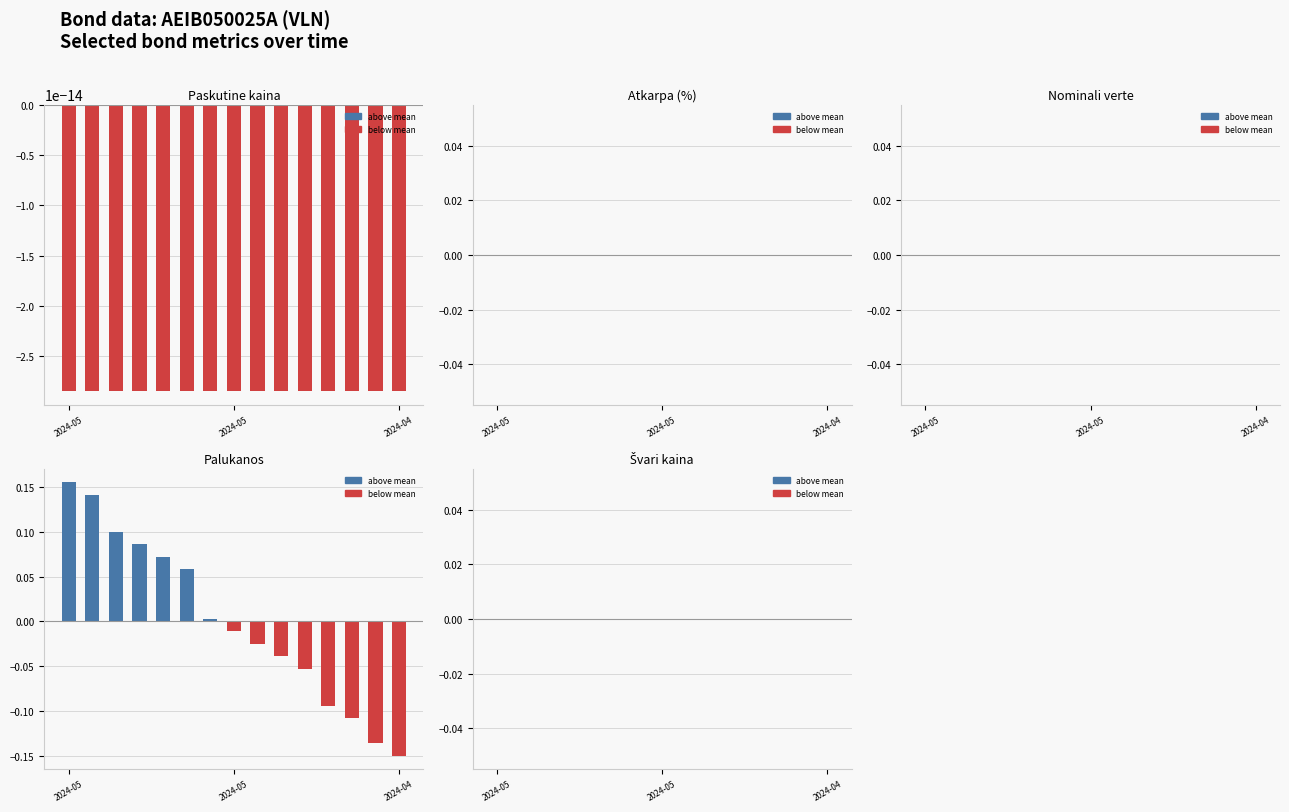

Does the chart contain any negative values?

Yes